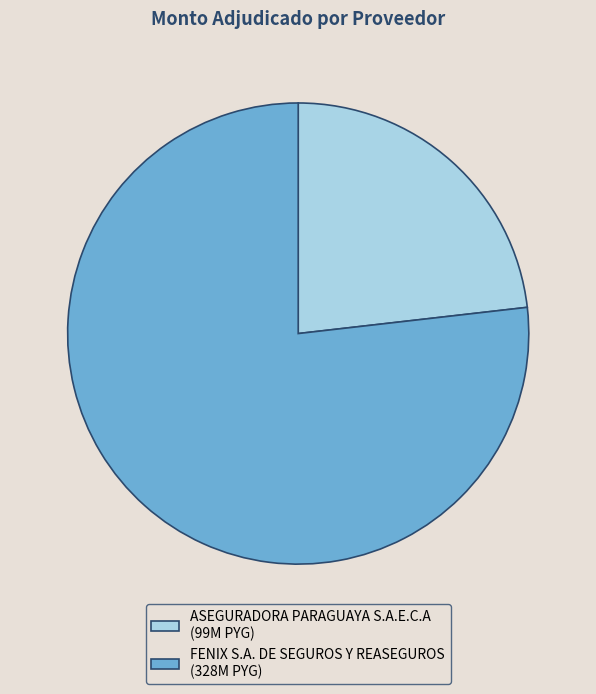

Approximately how many times larger is the value at ASEGURADORA PARAGUAYA S.A.E.C.A (99M PYG) compared to FENIX S.A. DE SEGUROS Y REASEGUROS (328M PYG)?

0.3